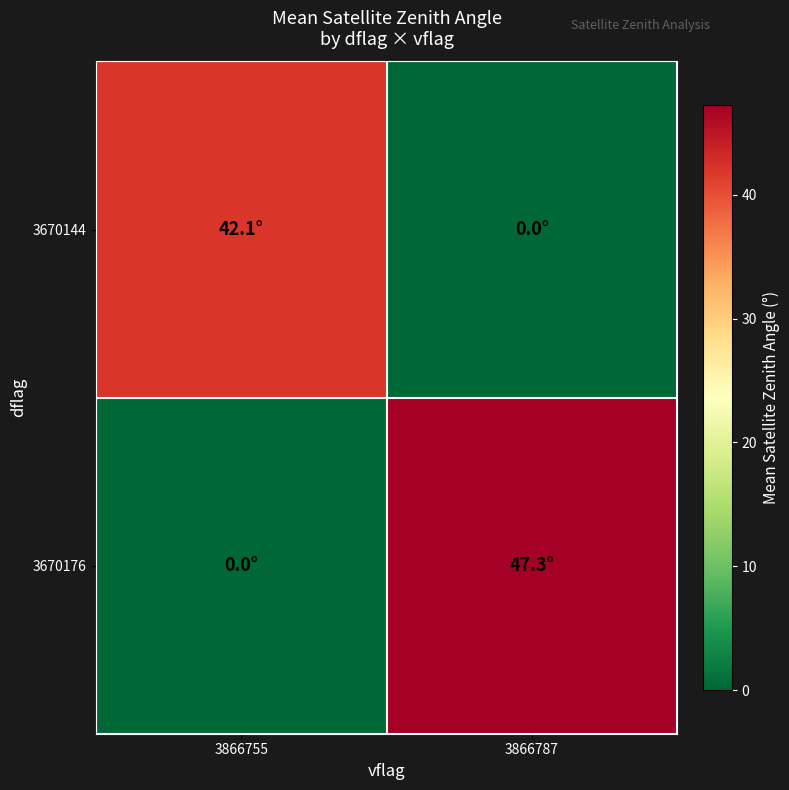

Rank the series by their average value, from highest to lowest.

3670176, 3670144